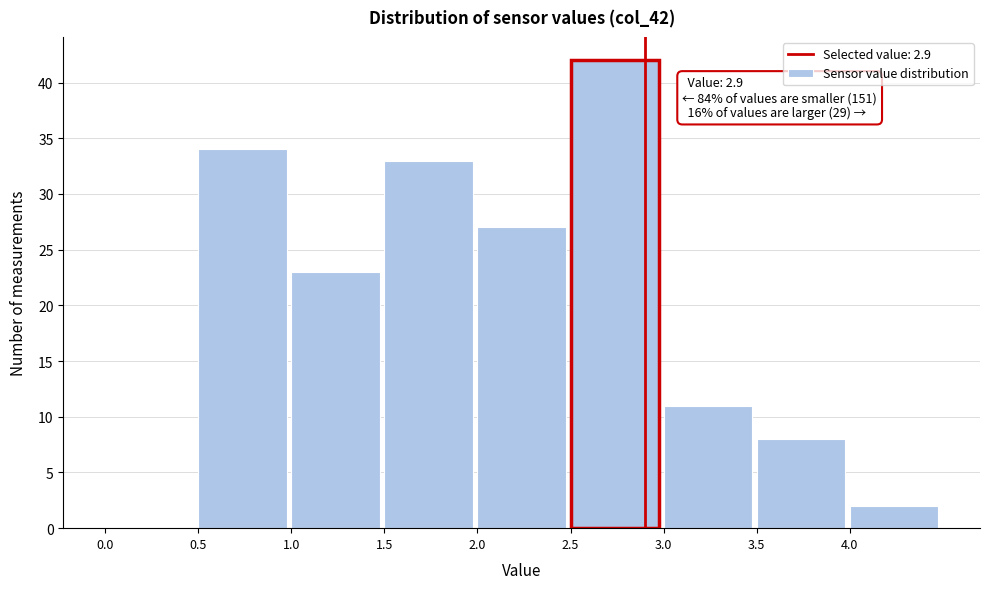

Which range on the x-axis has the tallest bar?

2.5 to 3.0